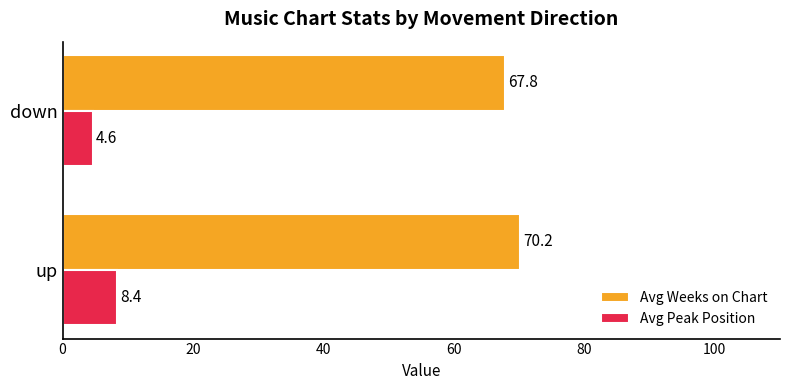

What is the highest value of the Avg Weeks on Chart series?

70.2